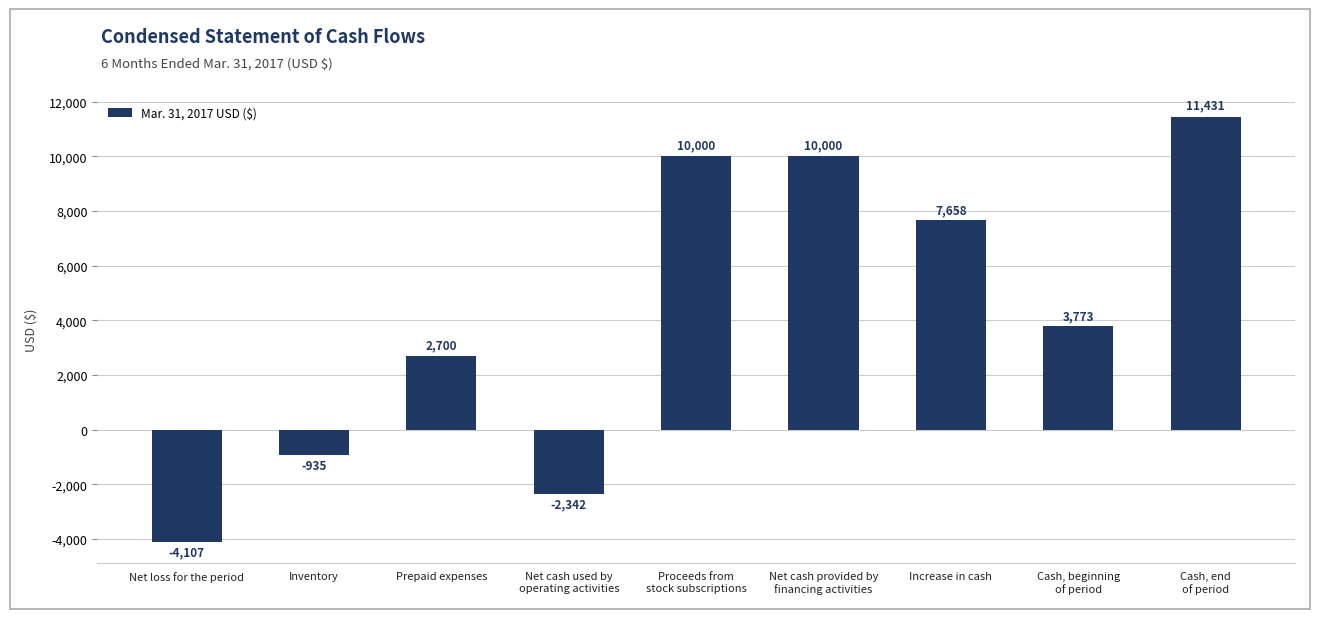

What is the change in value from Net loss for the period to Inventory?

+3172